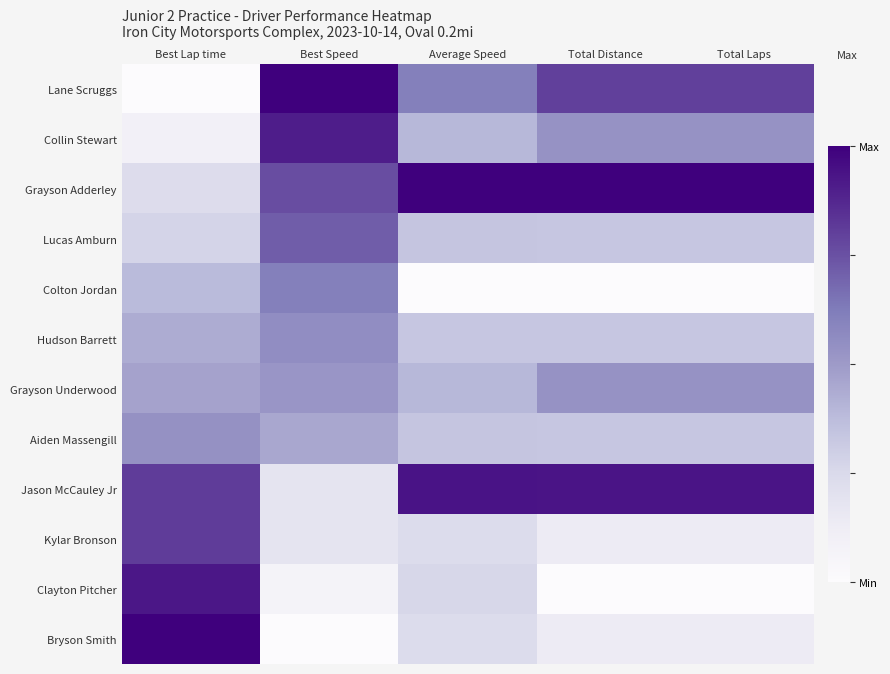

Rank the series by their maximum value, from highest to lowest.

Lane Scruggs, Grayson Adderley, Bryson Smith, Jason McCauley Jr, Clayton Pitcher, Collin Stewart, Kylar Bronson, Lucas Amburn, Colton Jordan, Hudson Barrett, Aiden Massengill, Grayson Underwood